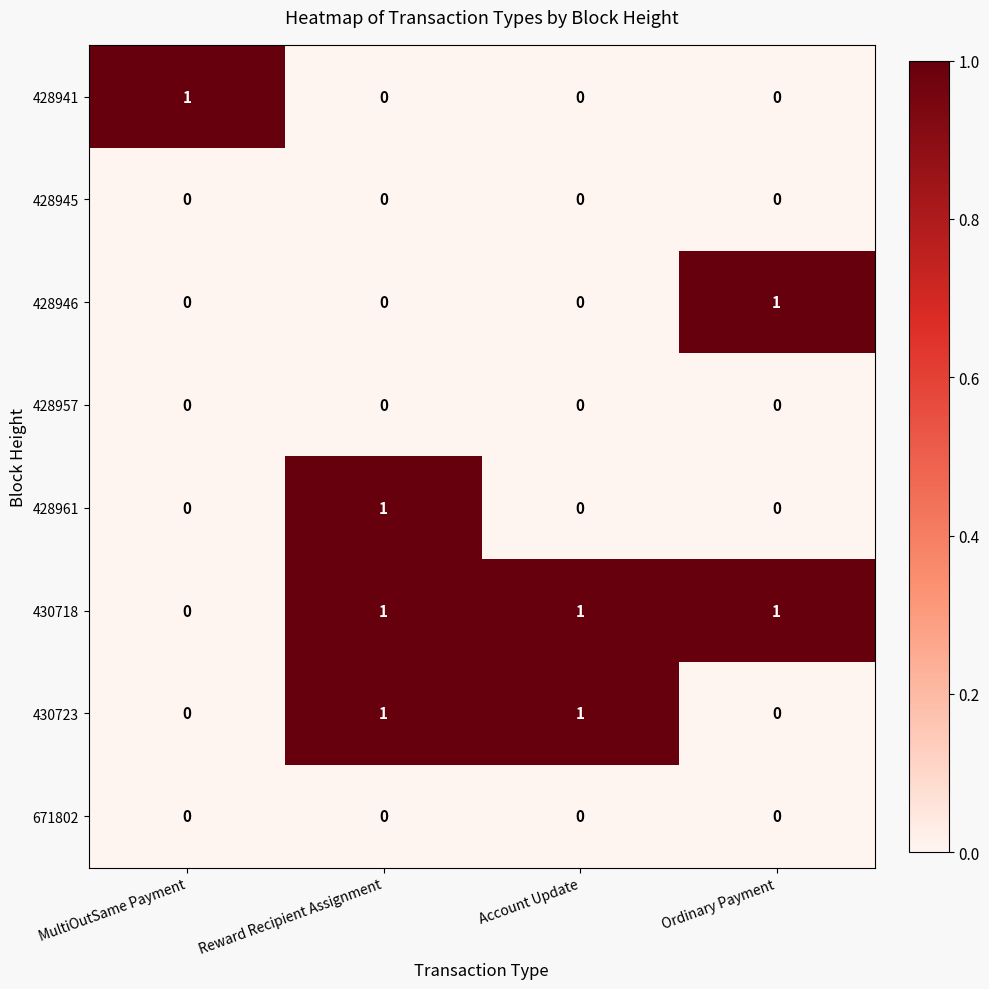

True or false: 430718 has a value of 1 at Account Update.

True